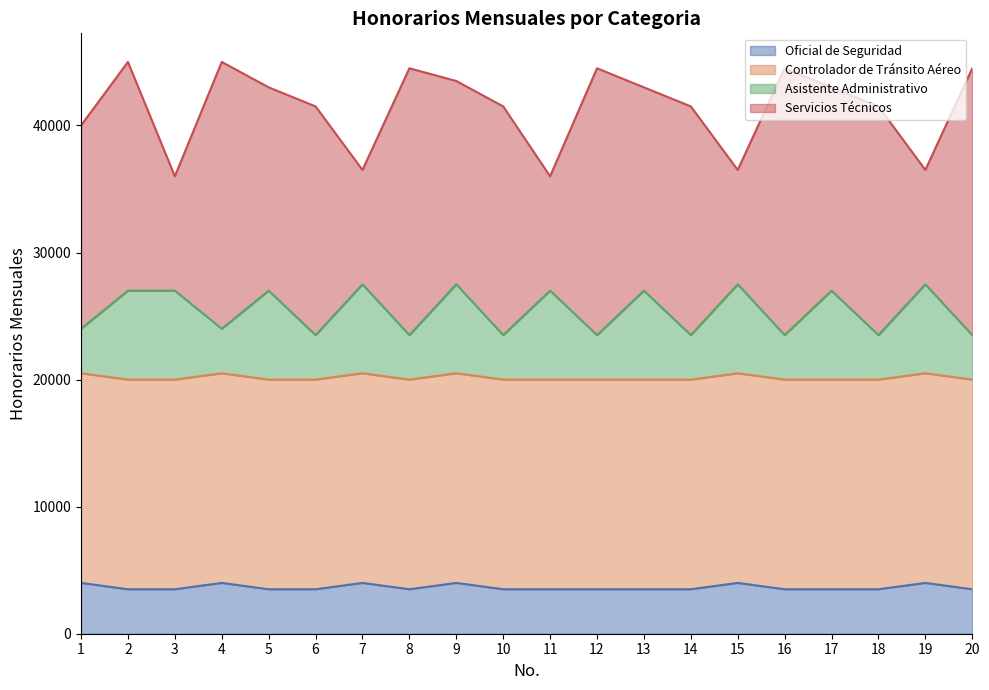

In Asistente Administrativo, how many points are lower than both neighbors (excluding endpoints)?

8